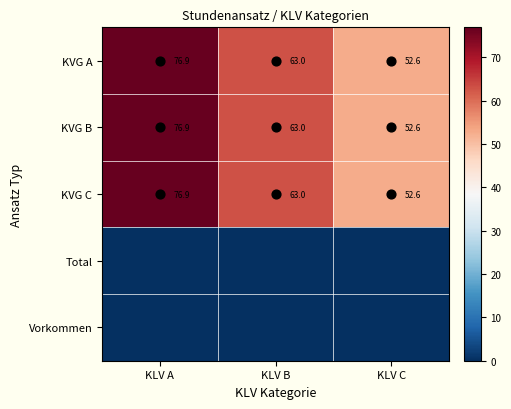

Which category has the lowest value in the KVG B series?

KLV C